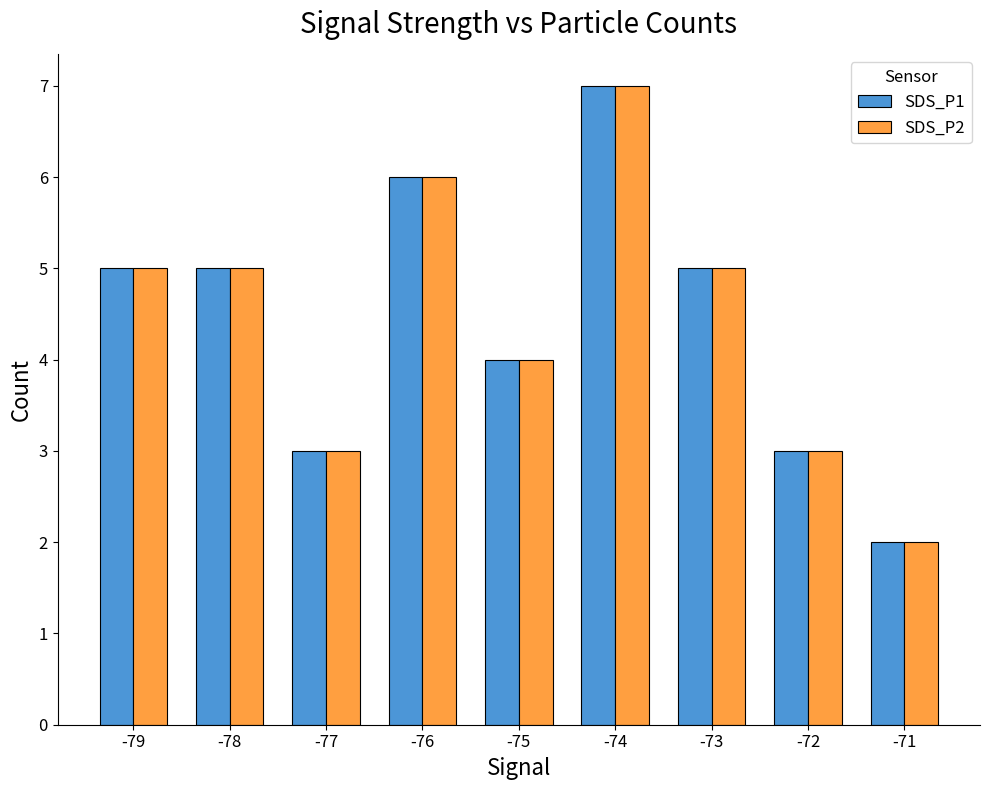

The SDS_P1 series shows 7 at -74. True or false?

True